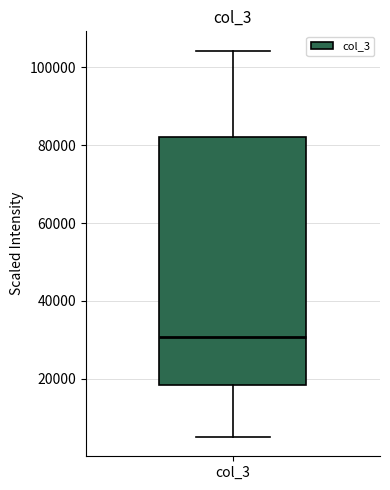

Read this box plot against the y-axis: the position of the median line, the range covered by the box, and the ends of both whiskers. The values are not printed on the chart, so give them approximately, as read against the axis.

median 30000, box 18000 to 82000, whiskers 6000 to 104000